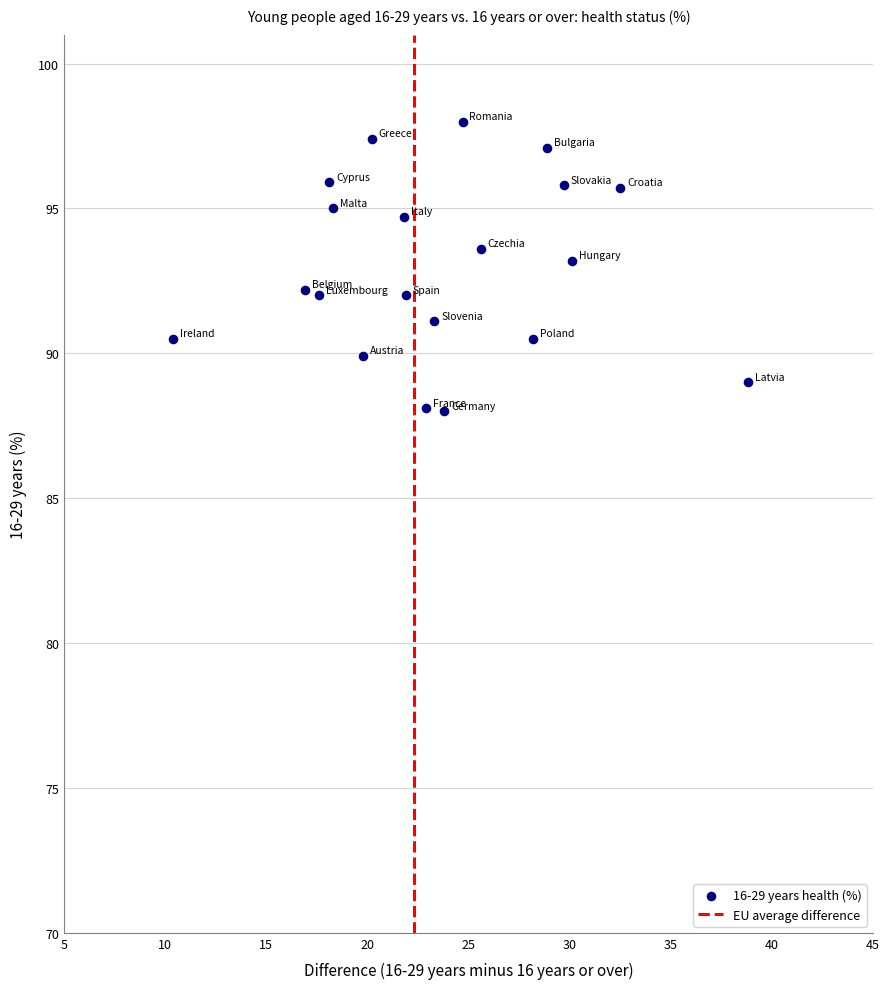

What is the range of X values (max minus min)?

28.4